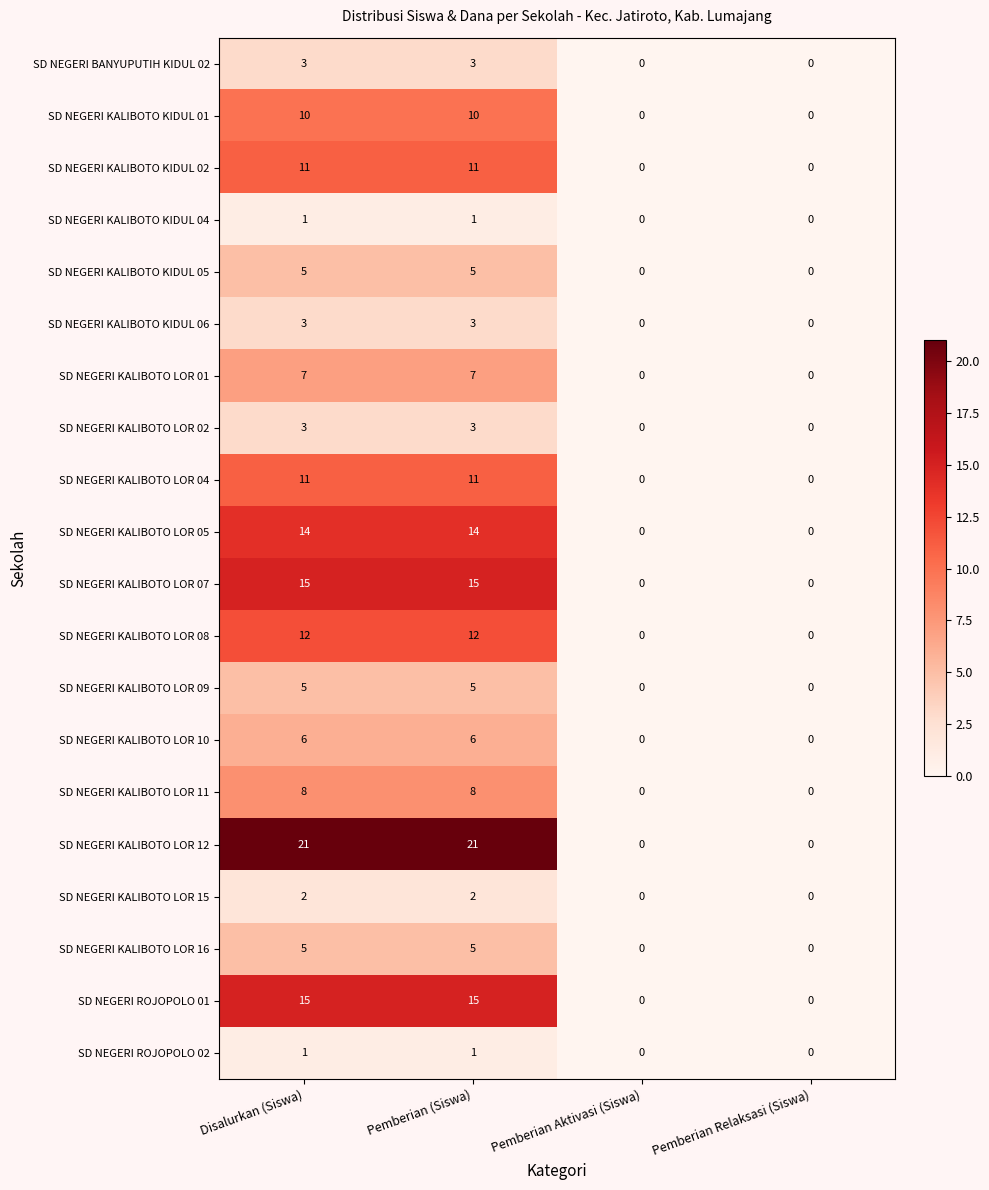

At how many categories does at least one series exceed 9?

2